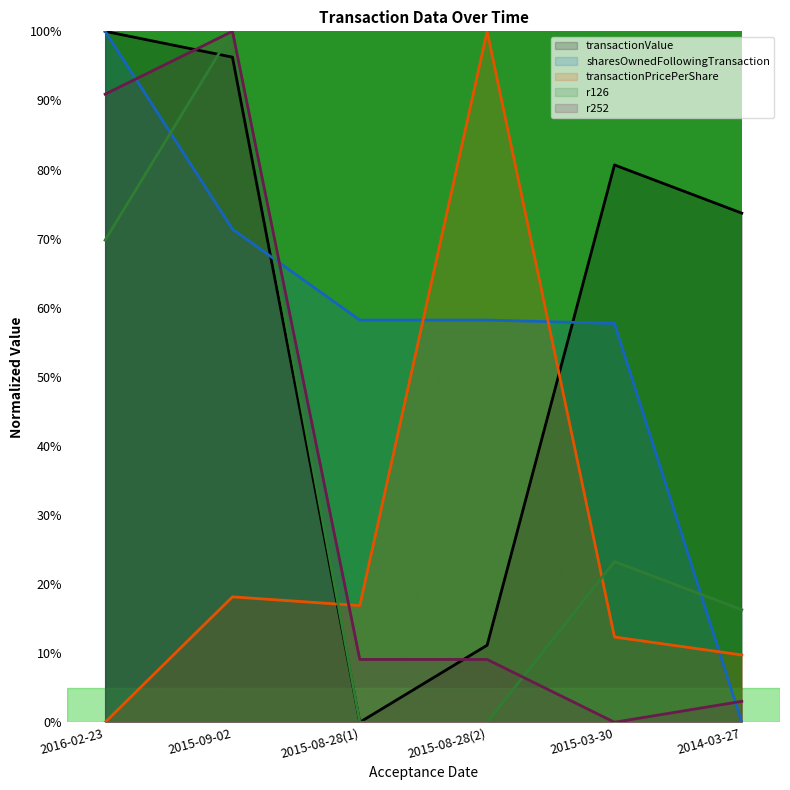

What is the label of the 4th point from the left?

2015-08-28(2)